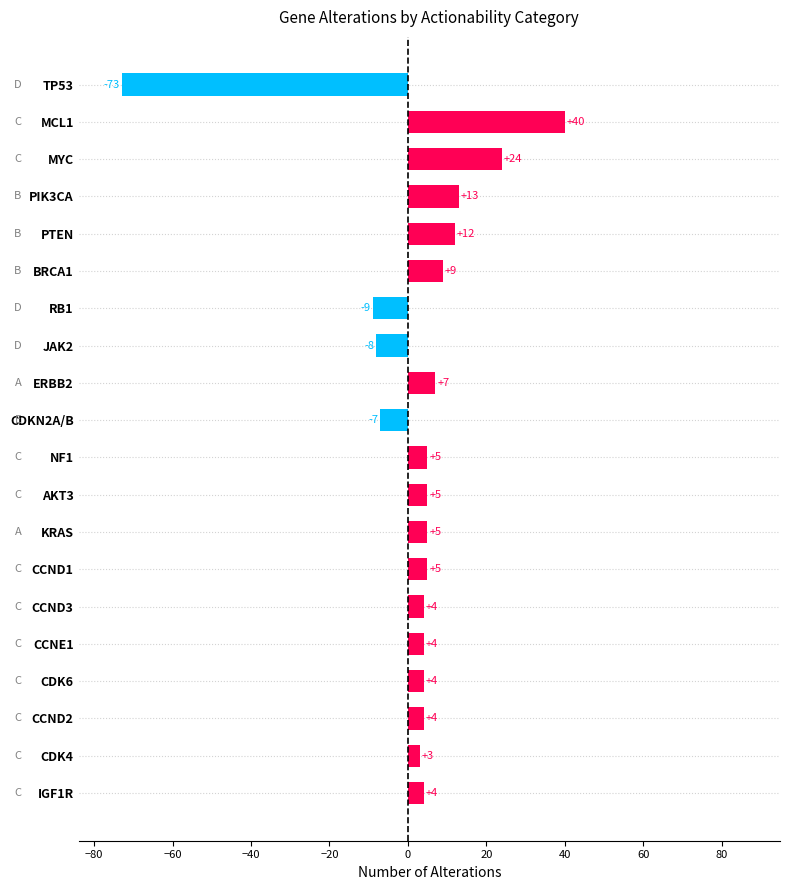

What is the difference between the values at PTEN and ERBB2?

5